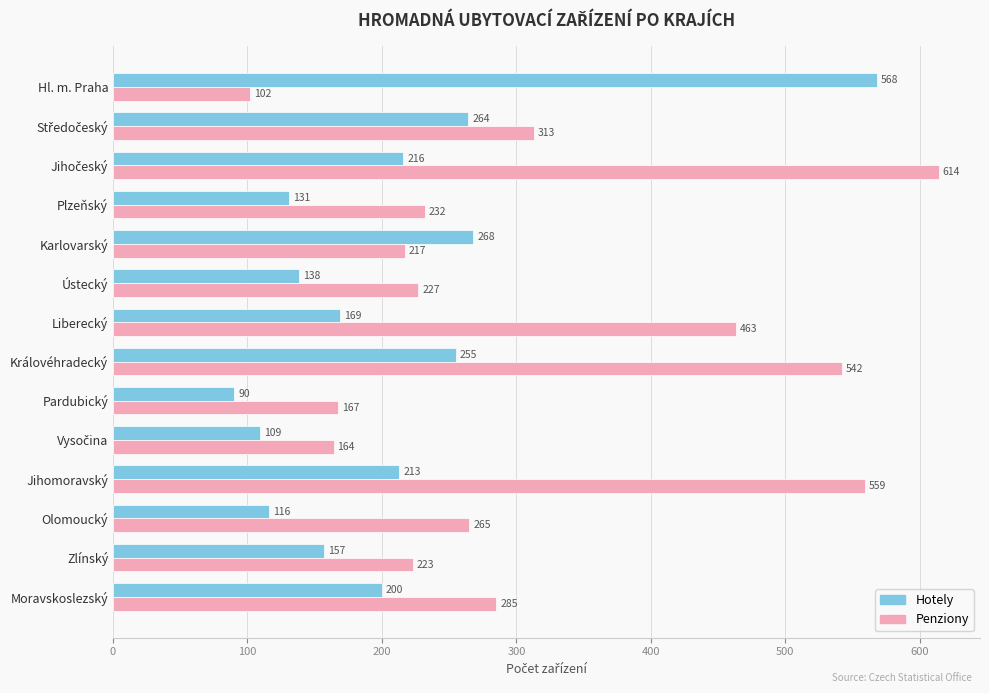

Rank the series by their maximum value, from lowest to highest.

Hotely, Penziony